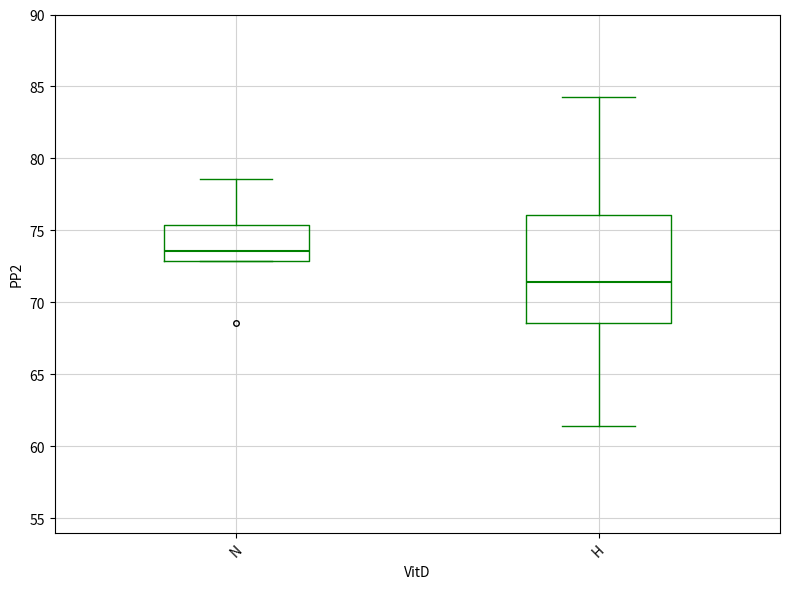

Which box is the tallest, from its lower edge to its upper edge?

H